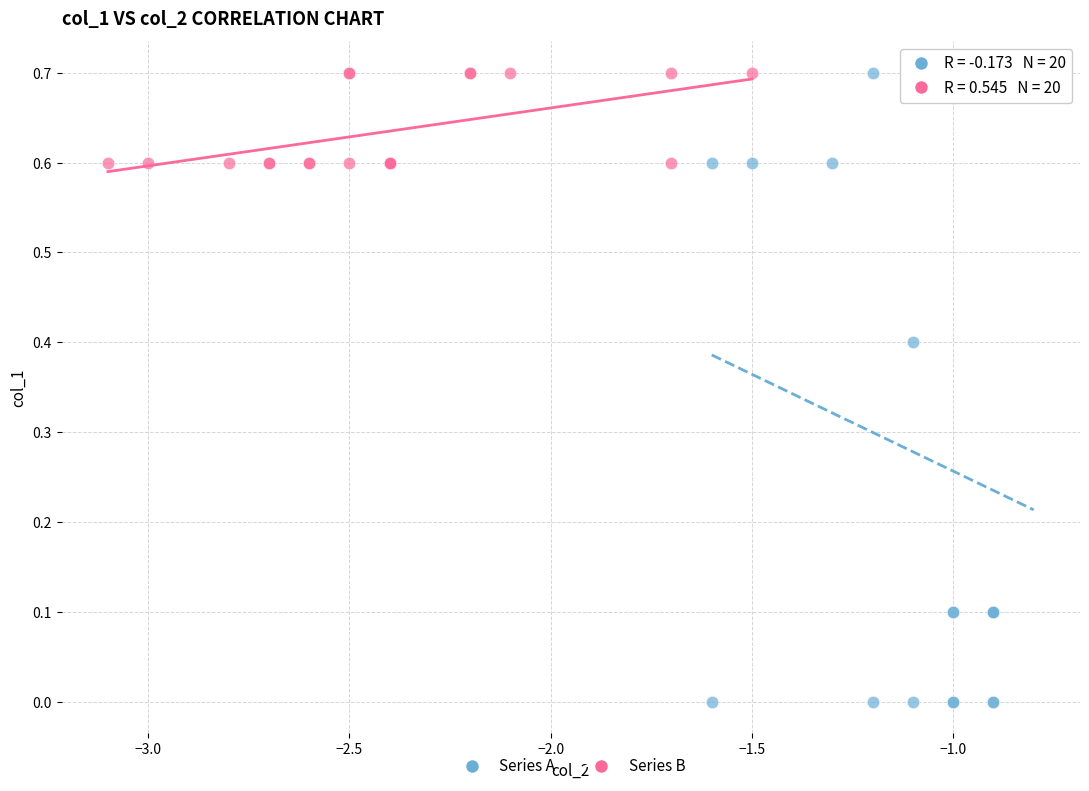

Which series reaches the minimum Y coordinate?

Series A